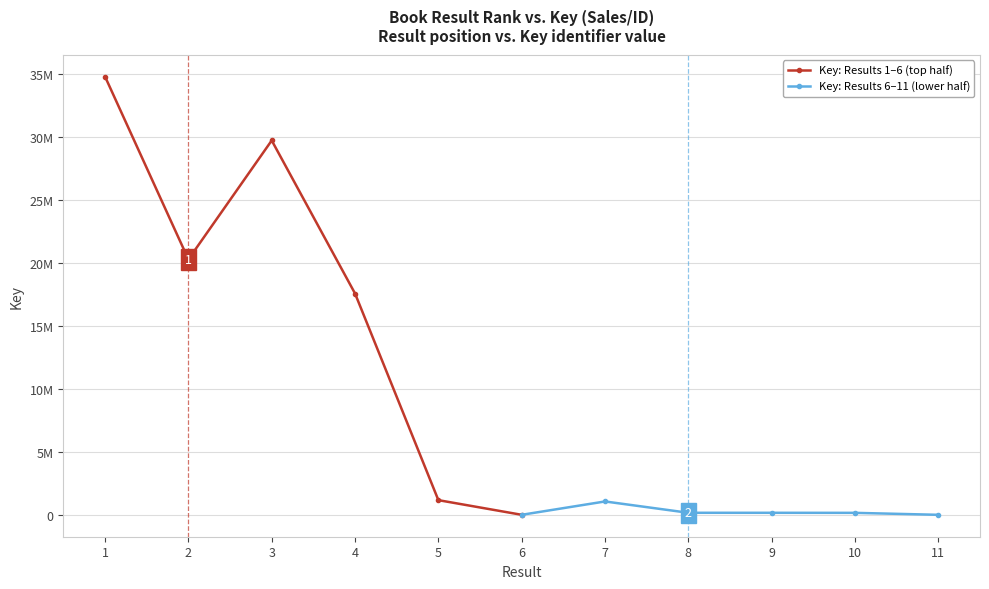

What is the value of the Key: Results 1–6 (top half) point at the 5th from the left?

1166193